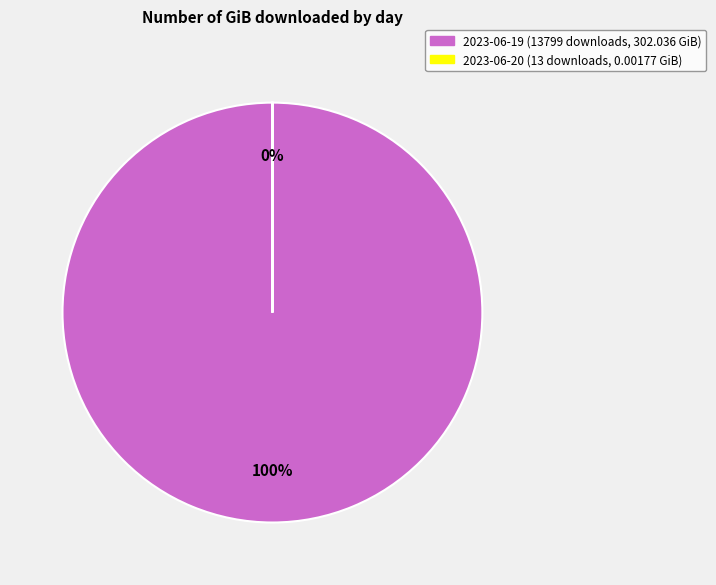

Does any single category account for the majority?

Yes